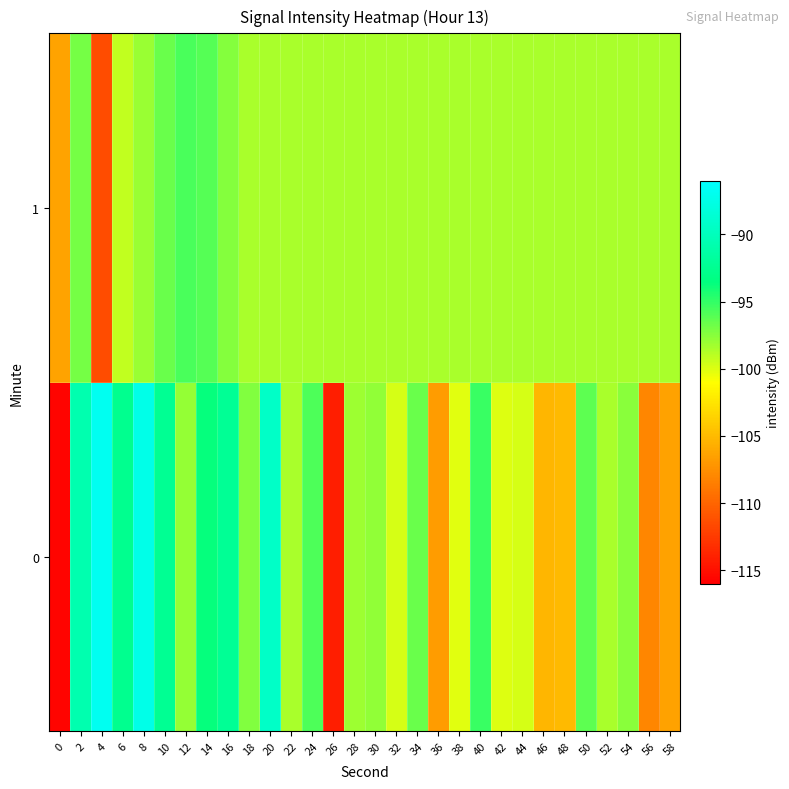

Reading right to left, what are all the values shown in this chart?

0: 58=-106.5	56=-108.1	54=-97.5	52=-98.4	50=-96.3	48=-105.1	46=-105.3	44=-99.8	42=-100.0	40=-95.2	38=-100.1	36=-106.8	34=-96.6	32=-99.8	30=-97.8	28=-98.1	26=-114.2	24=-95.8	22=-98.5	20=-89.3	18=-97.4	16=-92.3	14=-93.7	12=-97.9	10=-92.4	8=-87.3	6=-92.7	4=-86.9	2=-90.7	0=-115.7
1: 58=-98.5	56=-98.5	54=-98.5	52=-98.5	50=-98.5	48=-98.5	46=-98.5	44=-98.5	42=-98.5	40=-98.5	38=-98.5	36=-98.5	34=-98.5	32=-98.5	30=-98.5	28=-98.5	26=-98.5	24=-98.5	22=-98.5	20=-98.5	18=-98.5	16=-97.4	14=-96.0	12=-95.7	10=-96.6	8=-98.0	6=-99.2	4=-111.5	2=-96.9	0=-106.3